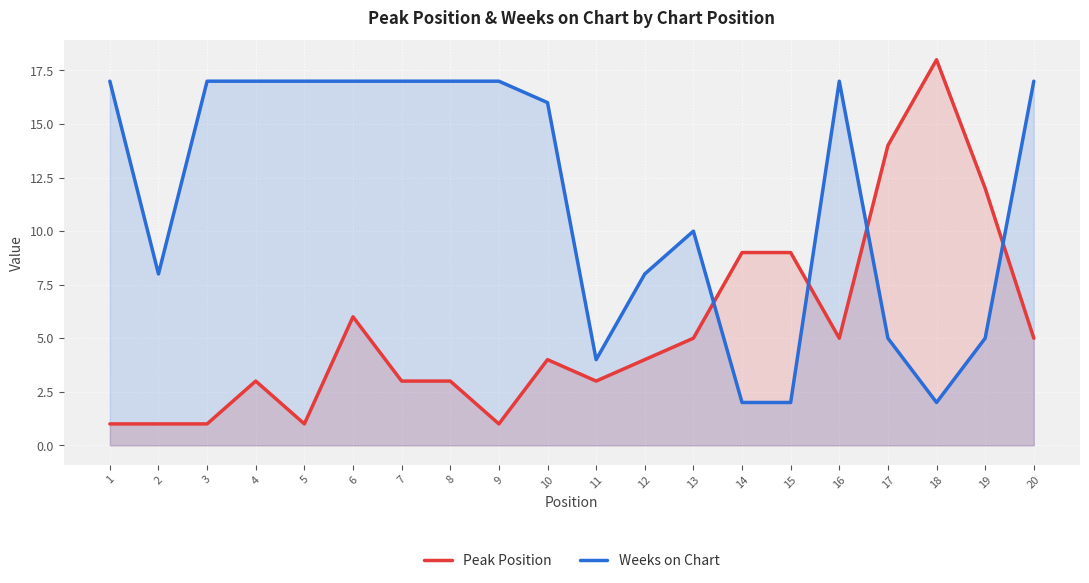

What is the difference between the maximum and minimum values in the Weeks on Chart series?

15